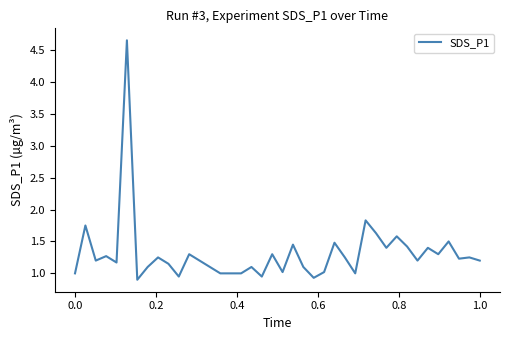

How many lines are shown in the chart?

1